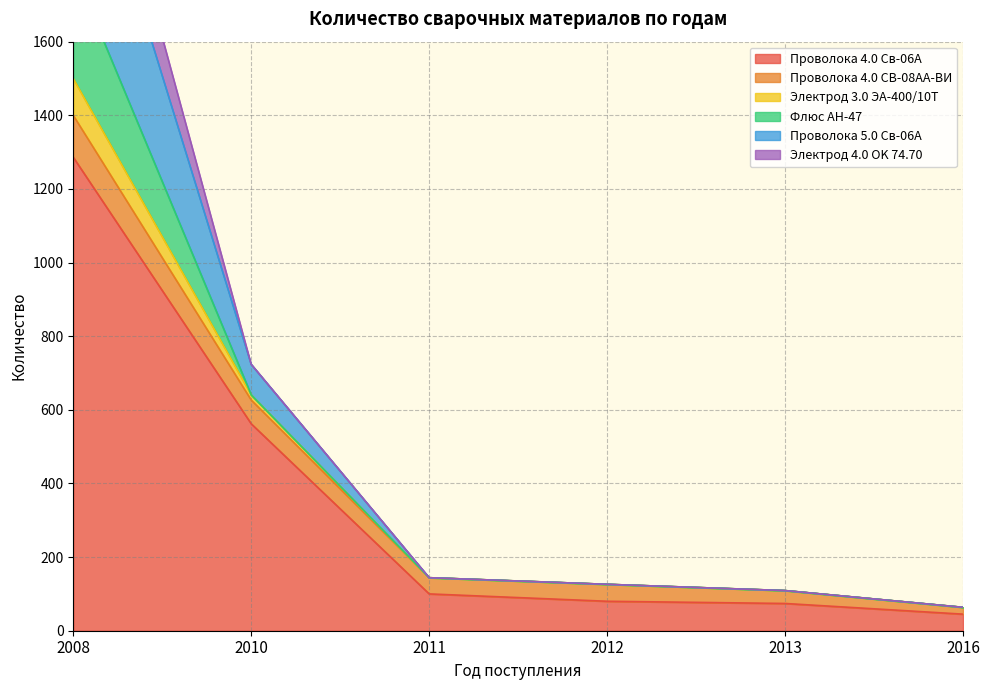

True or false: Проволока 4.0 Св-06А and Проволока 5.0 Св-06А intersect in this chart.

False